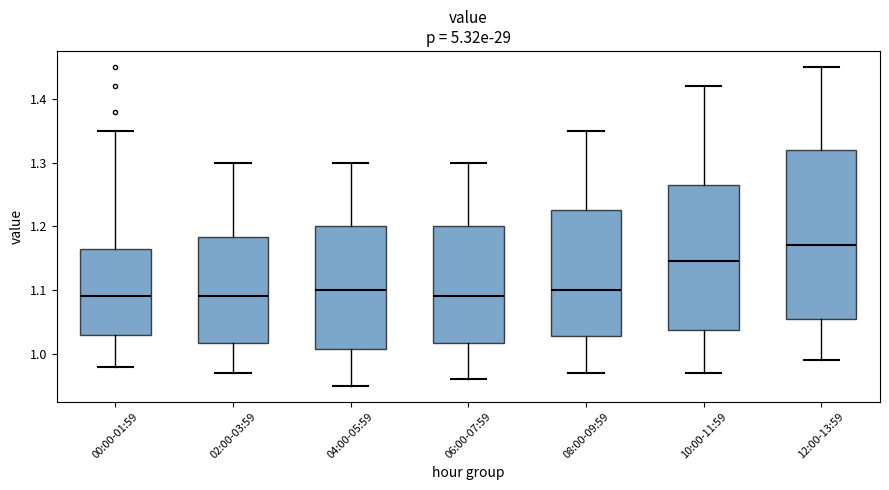

Reading left to right, read every box against the y-axis: the position of its median line, the range the box covers, and the ends of its whiskers. The values are not printed on the chart, so give them approximately, as read against the axis.

00:00-01:59: median 1.09, box 1.03 to 1.17, whiskers 0.98 to 1.35
02:00-03:59: median 1.09, box 1.02 to 1.18, whiskers 0.97 to 1.30
04:00-05:59: median 1.10, box 1.01 to 1.20, whiskers 0.95 to 1.30
06:00-07:59: median 1.09, box 1.02 to 1.20, whiskers 0.96 to 1.30
08:00-09:59: median 1.10, box 1.03 to 1.23, whiskers 0.97 to 1.35
10:00-11:59: median 1.15, box 1.04 to 1.27, whiskers 0.97 to 1.42
12:00-13:59: median 1.17, box 1.06 to 1.32, whiskers 0.99 to 1.45